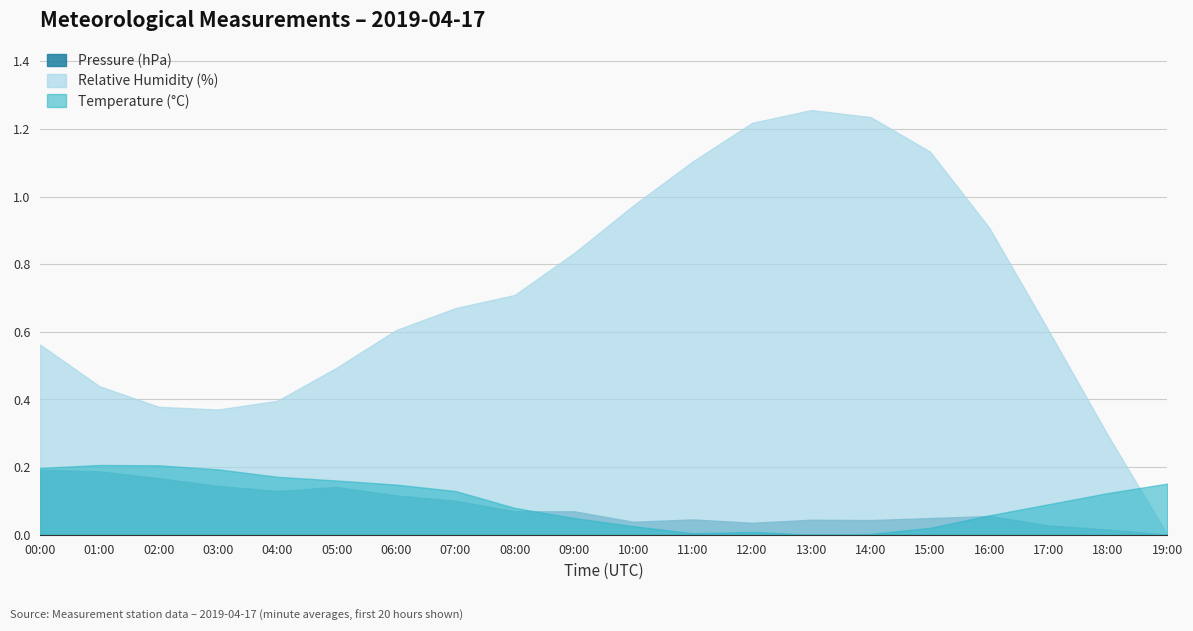

The Pressure (hPa) series shows 0.2 at 06:00. True or false?

False